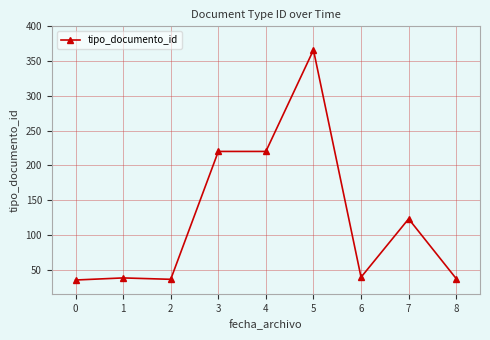

The value at 0 is 35. True or false?

True